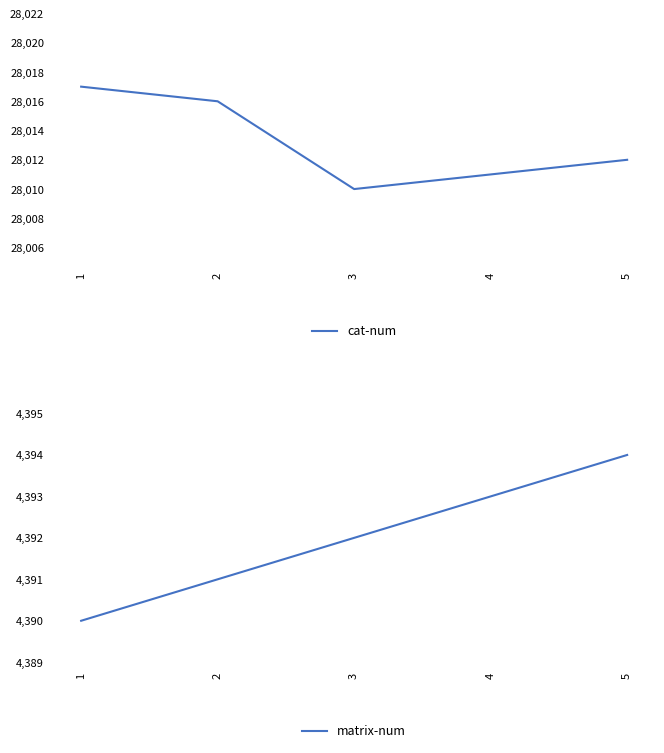

List the labels in order of matrix-num value, smallest first.

1, 2, 3, 4, 5